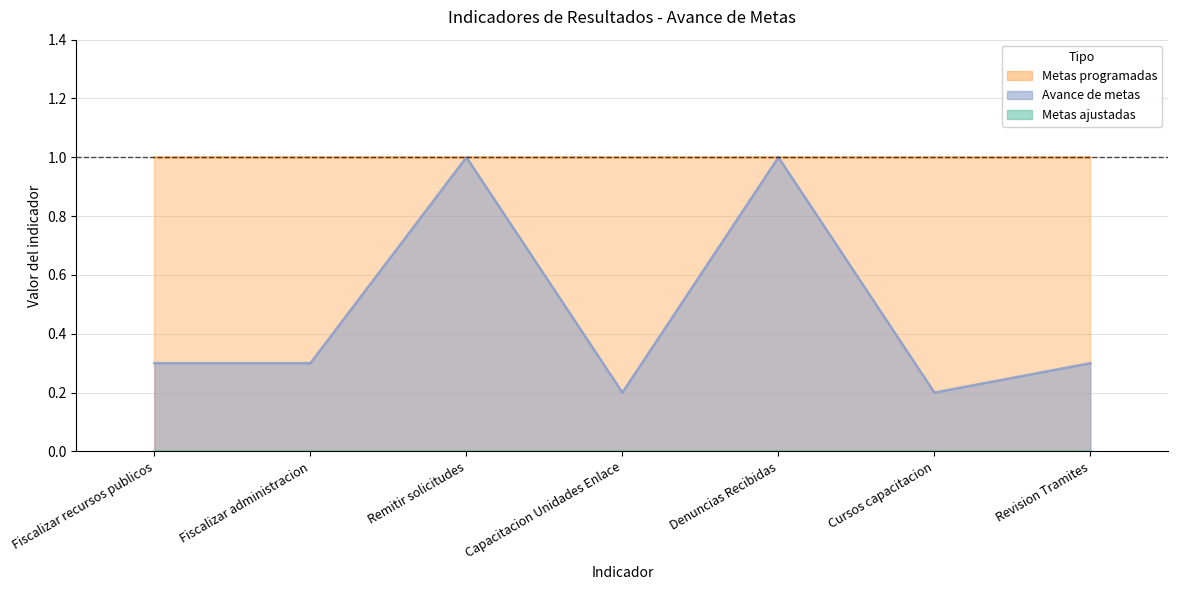

At which category does Avance de metas reach its first local valley?

3